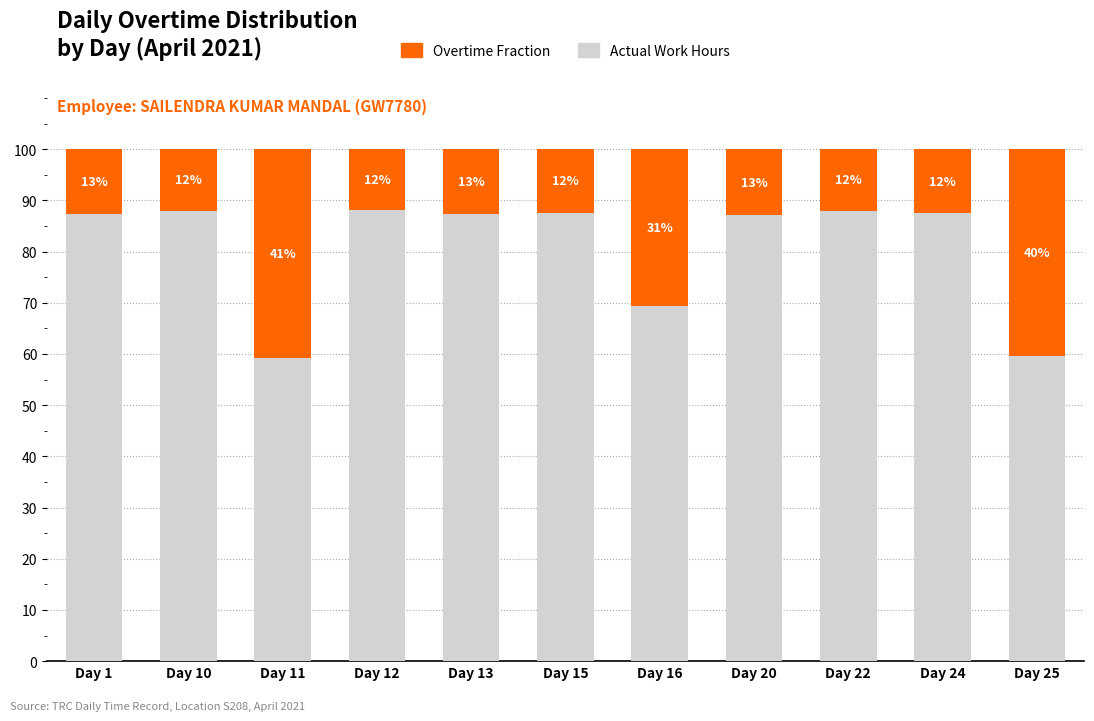

What is the average value of the Actual Work Hours series?

80.8